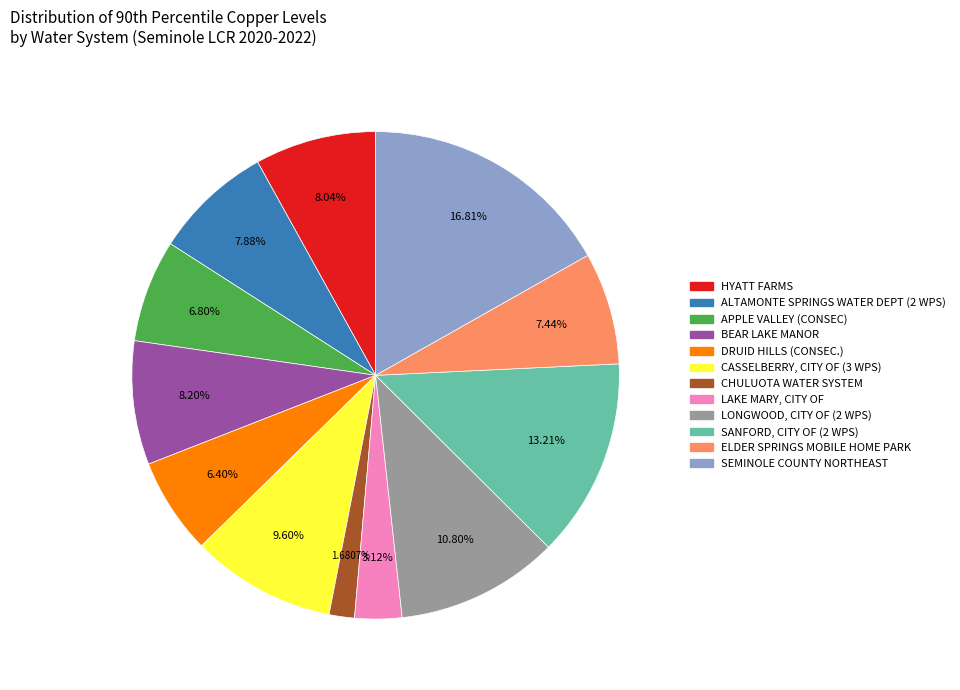

Is the sum of LAKE MARY, CITY OF and APPLE VALLEY (CONSEC) greater than half?

No